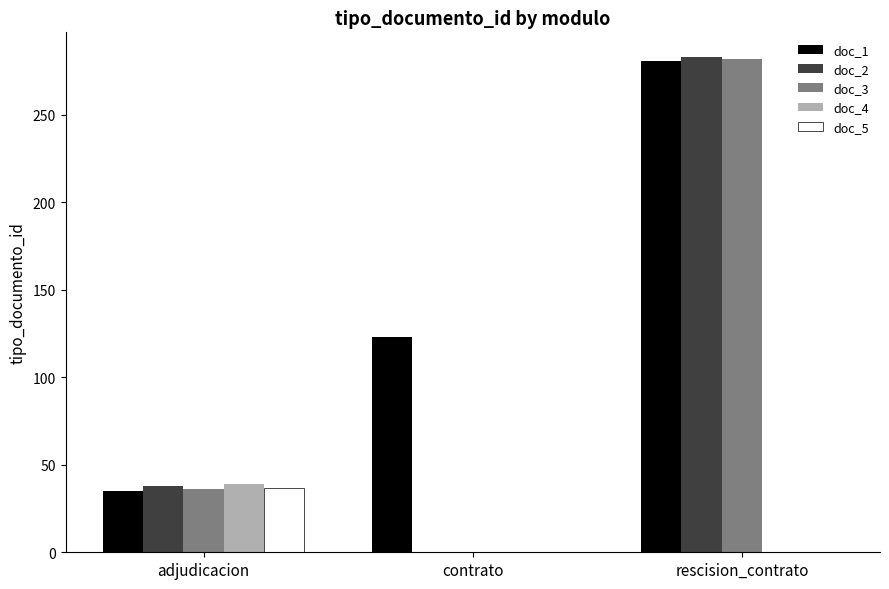

Which category has the highest value in the doc_1 series?

rescision_contrato